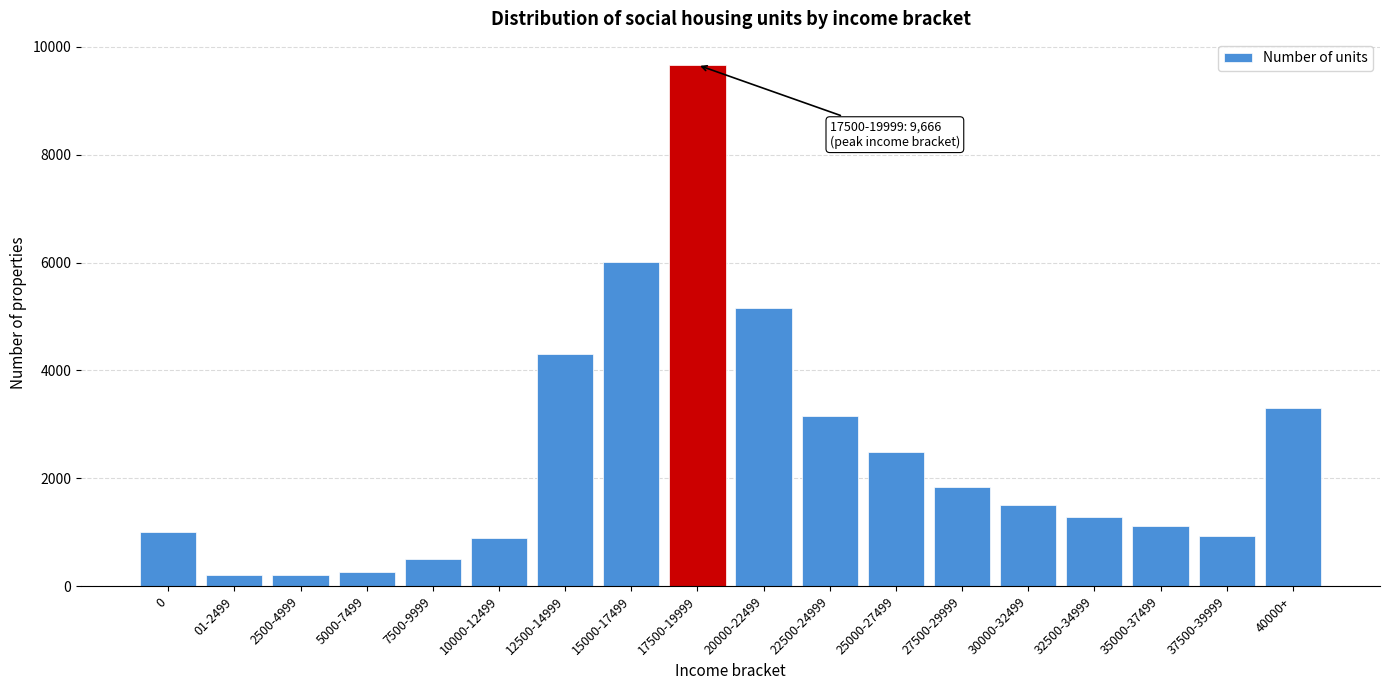

Which label corresponds to the largest value in the chart?

17500-19999